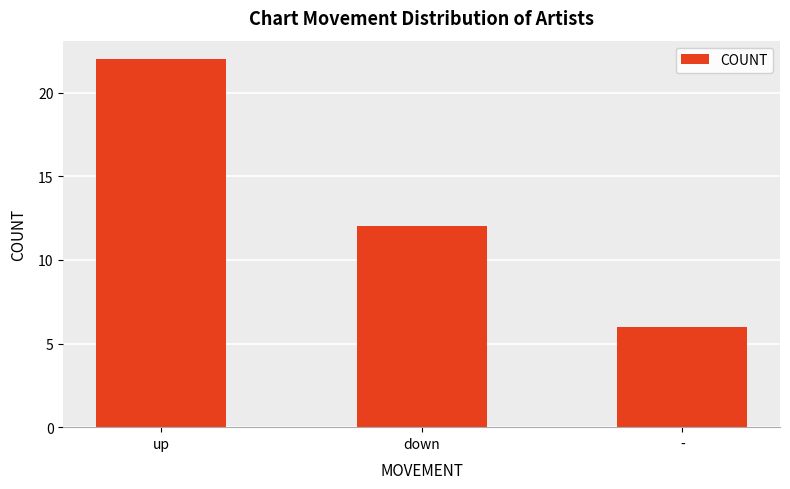

What is the sum of all values?

40